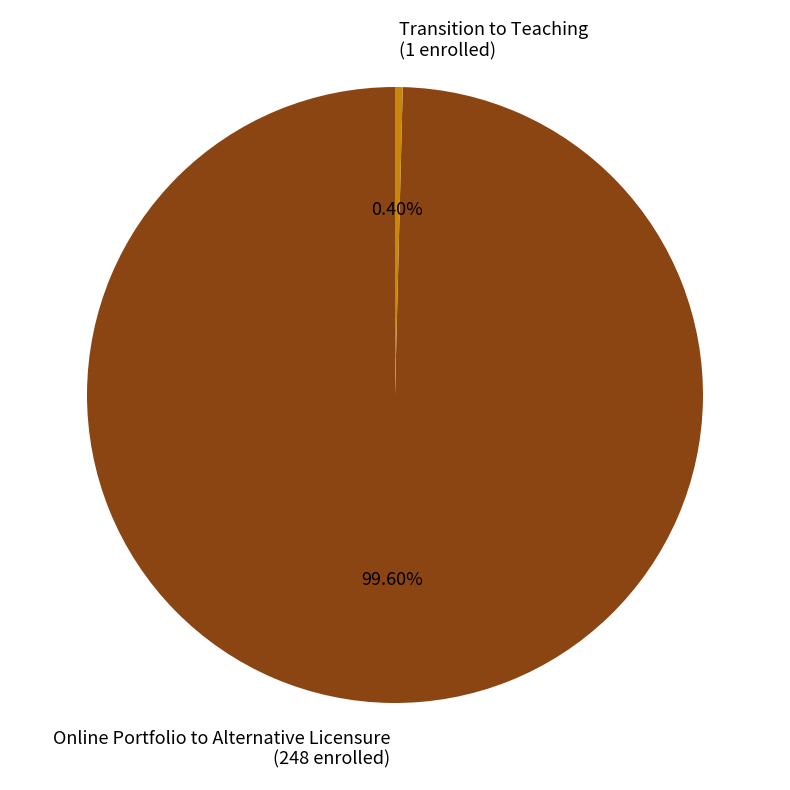

How many segments does this pie chart have?

2